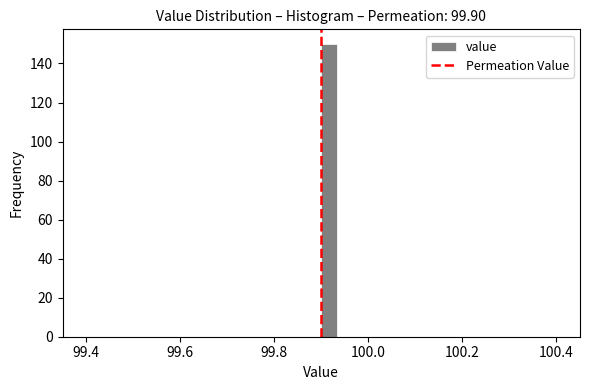

Read against the x-axis, roughly where is the centre of the tallest bar?

99.92